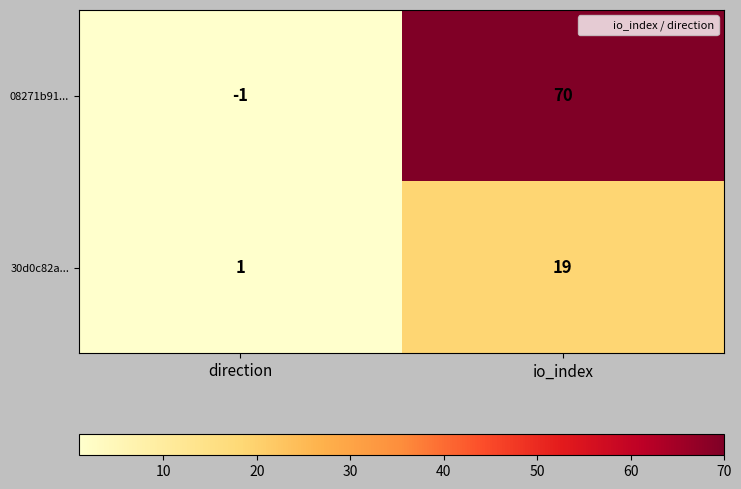

True or false: 08271b91... has a value of 40 at io_index.

False